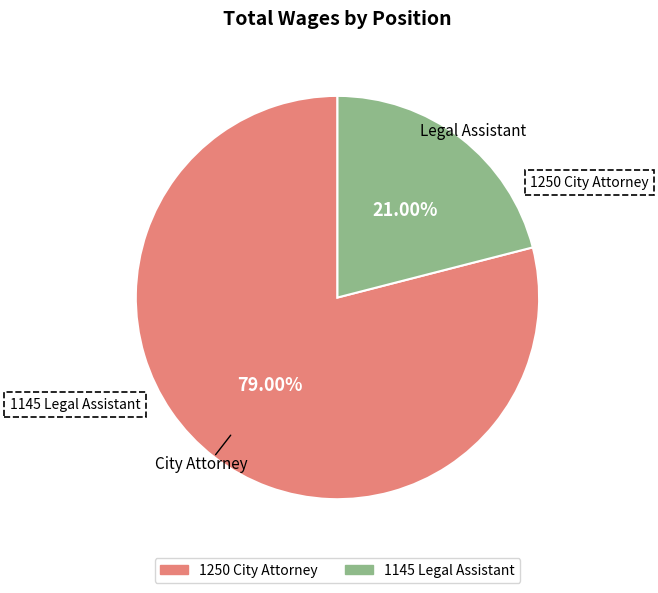

Which slice represents more than half of the pie?

1250 City Attorney